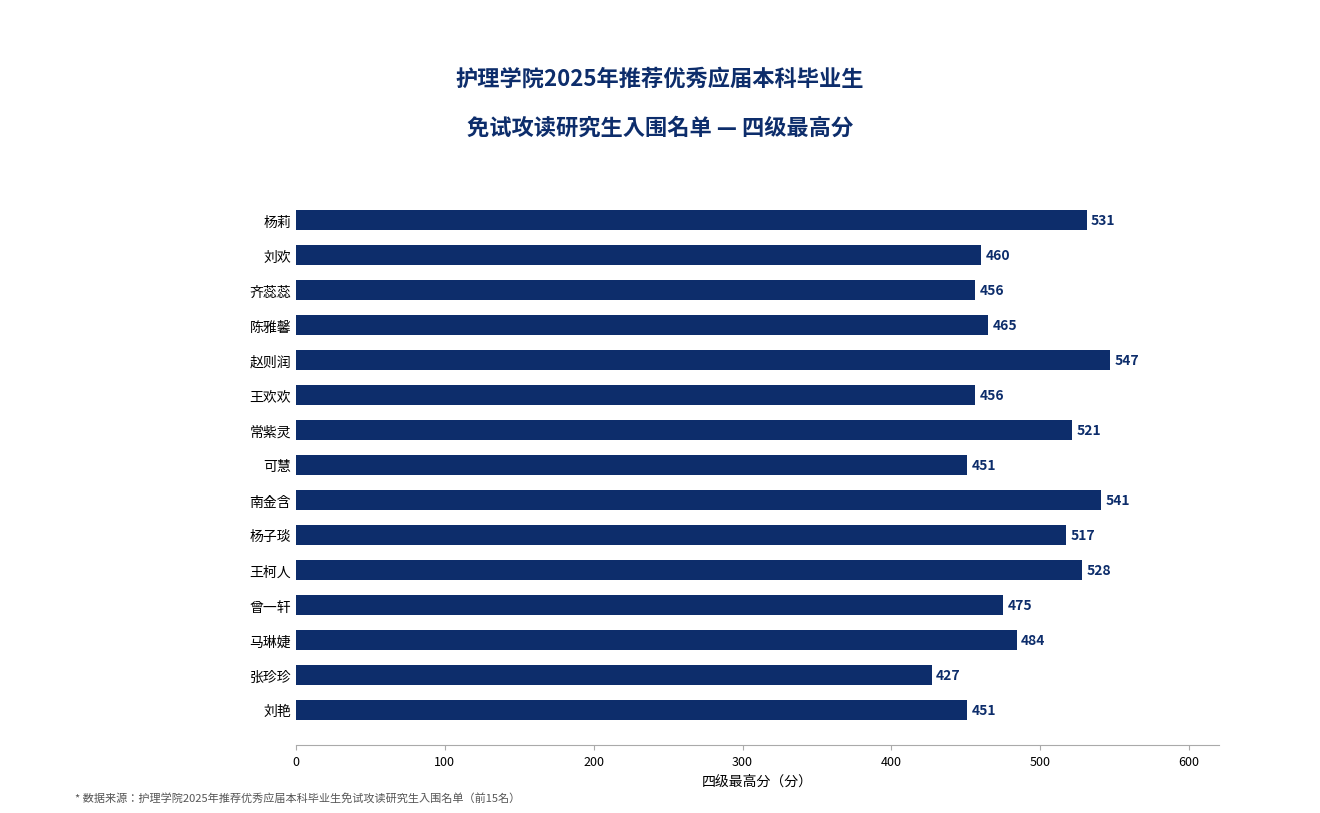

What is the difference between the values at 可慧 and 张珍珍?

24